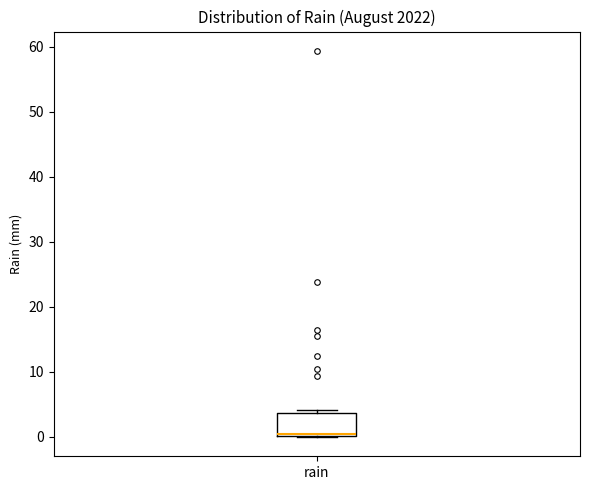

Read this box plot against the y-axis: the position of the median line, the range covered by the box, and the ends of both whiskers. The values are not printed on the chart, so give them approximately, as read against the axis.

median 0 (just above the box's lower edge), box 0 to 4, whiskers 0 to 4 (just above the box's upper edge)